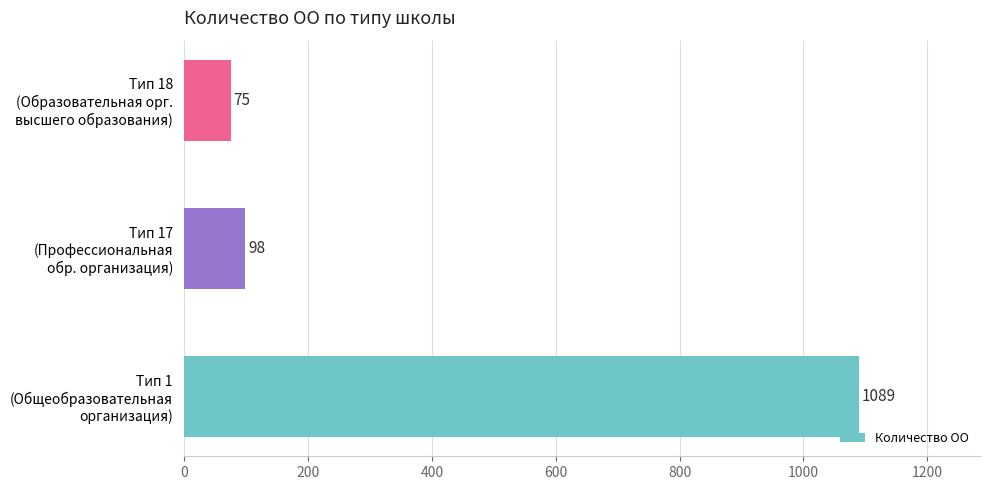

What is the difference between the maximum and minimum values?

1014